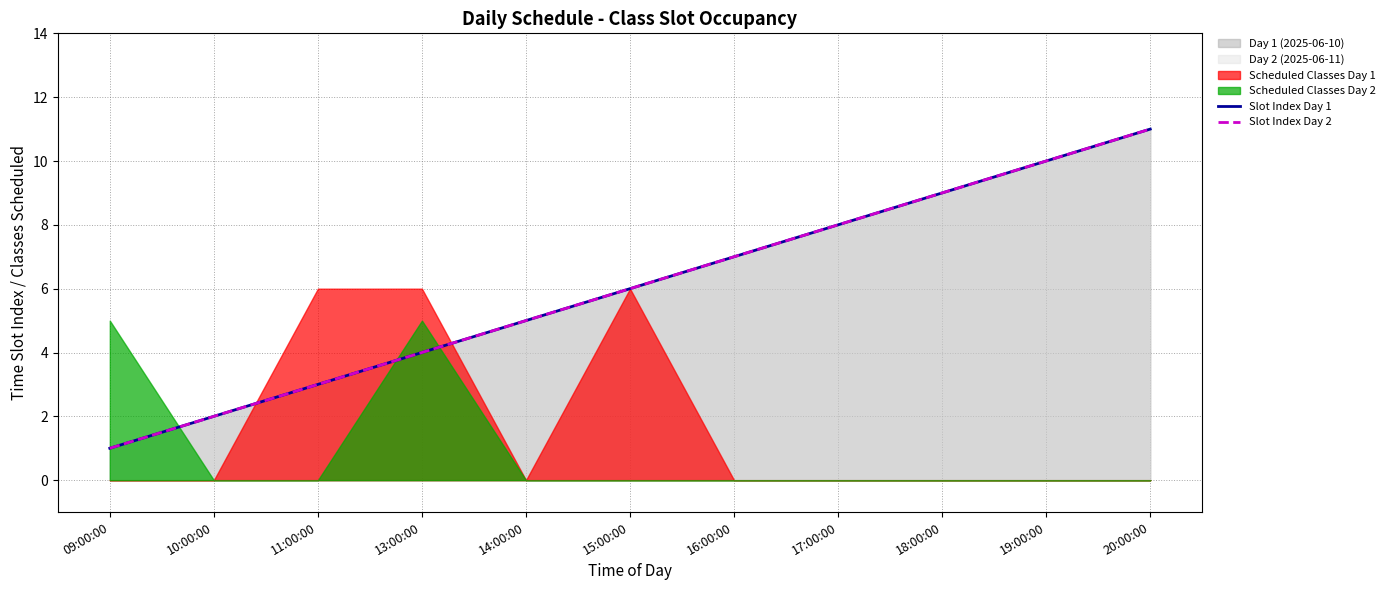

Does the chart display data point markers on the line(s)?

No